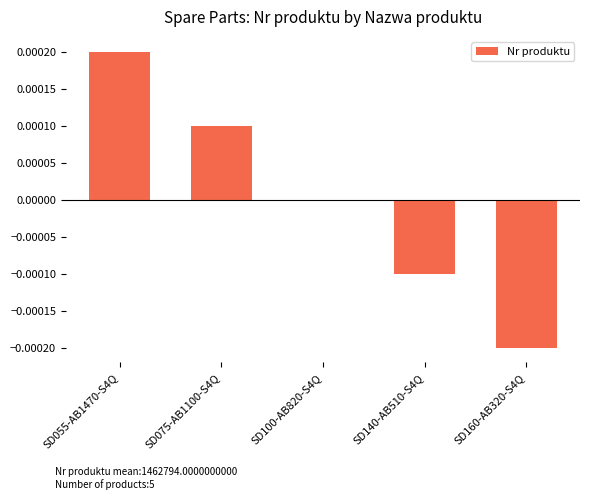

Count the number of categories in the chart.

5